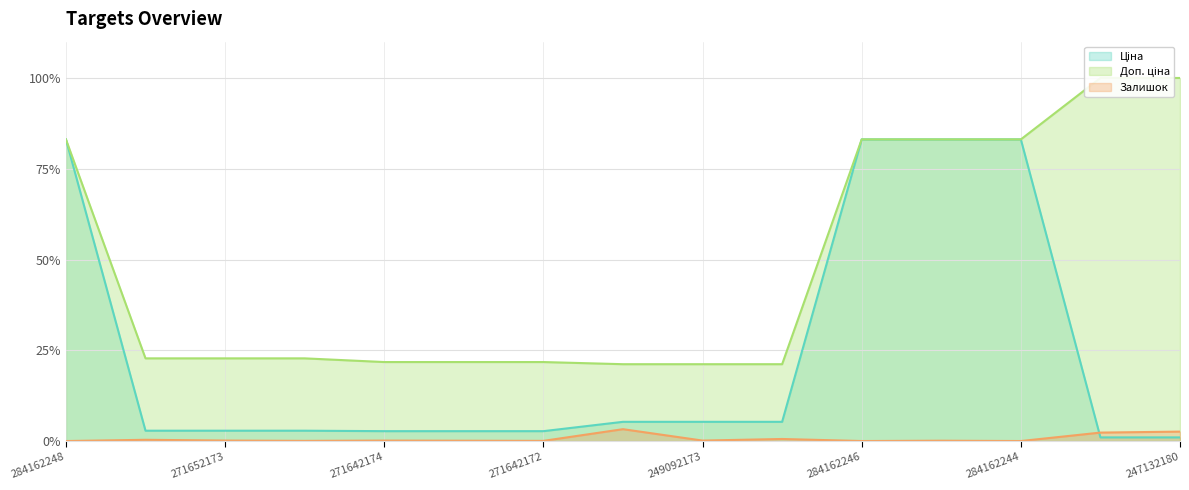

Count the number of categories in the chart.

15